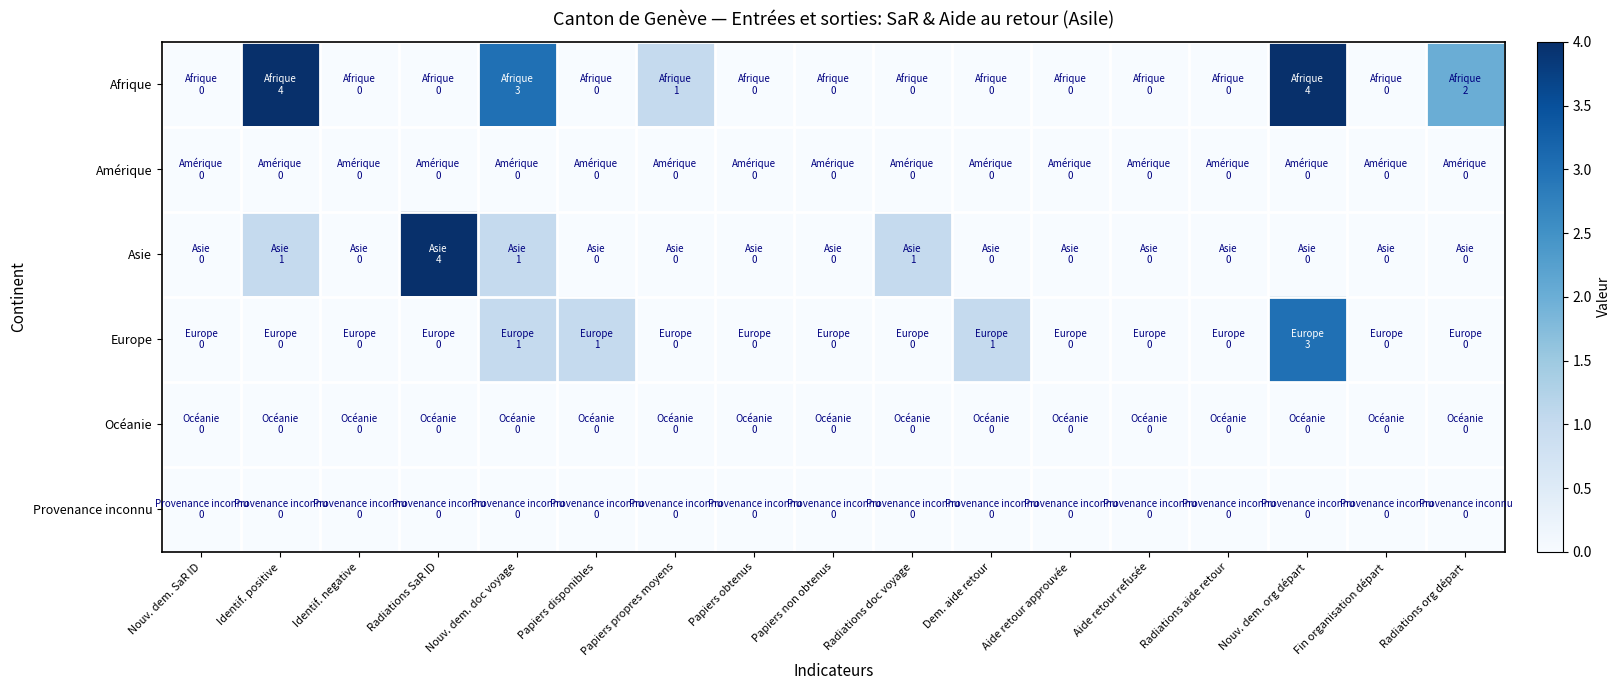

Which has a higher value, Nouv. dem. doc voyage or Identif. negative?

Nouv. dem. doc voyage